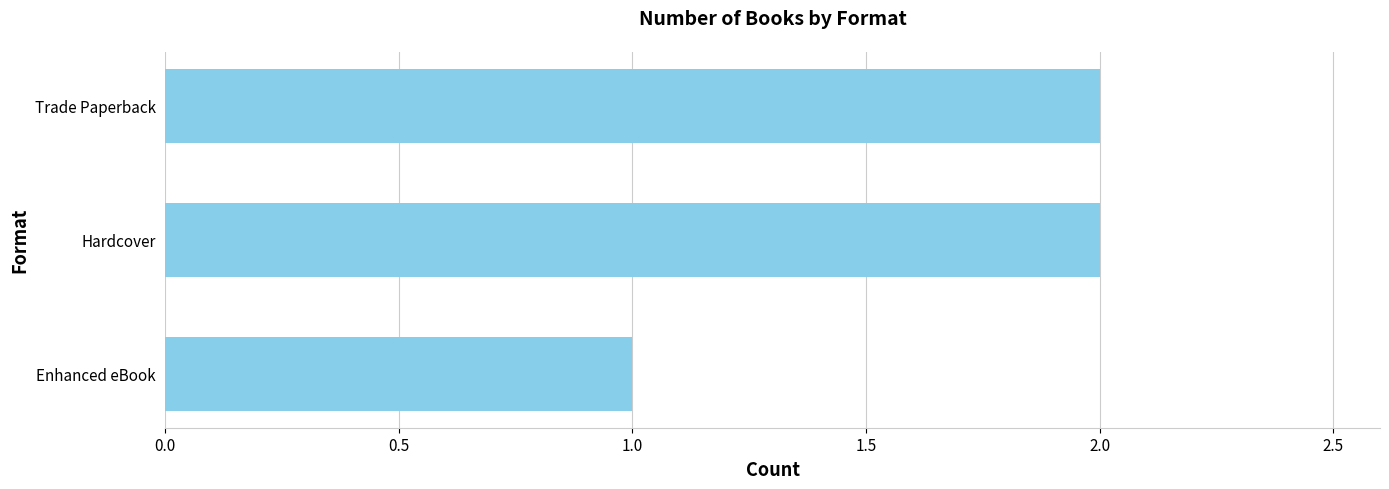

What is the minimum value shown in the chart?

1